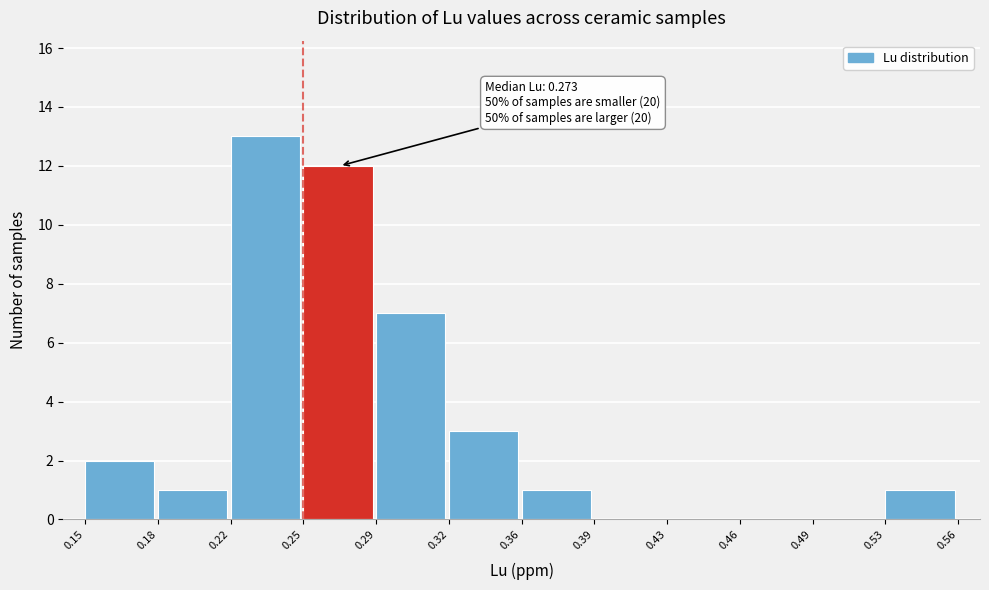

Reading right to left, list all the values displayed in this chart.

0.53=1	0.49=0	0.46=0	0.43=0	0.39=0	0.36=1	0.32=3	0.29=7	0.25=12	0.22=13	0.18=1	0.15=2